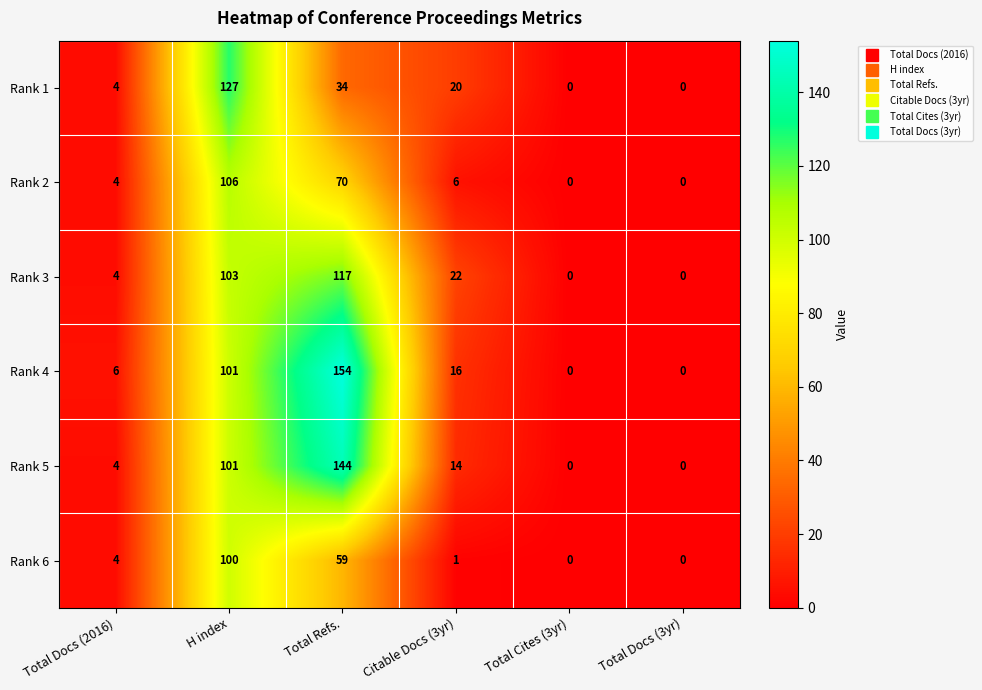

The value of Rank 5 at Total Refs. is 35. True or false?

False